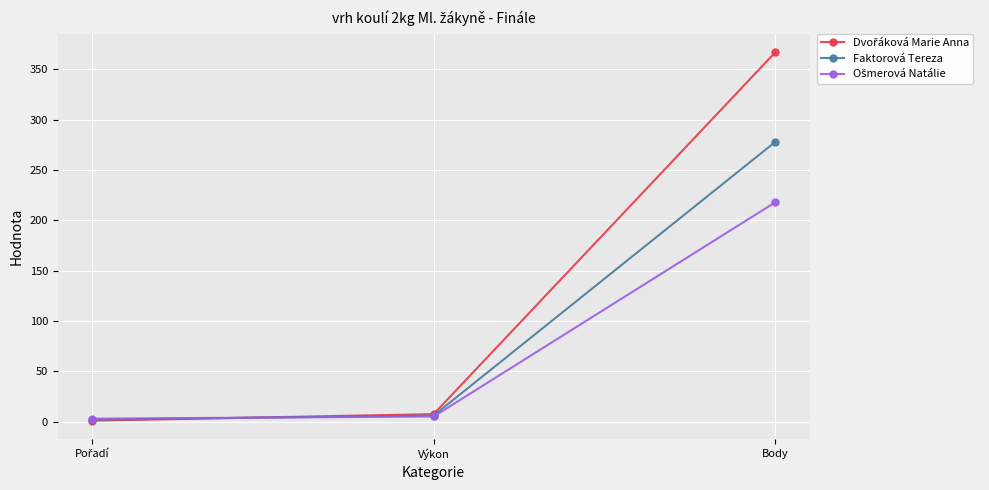

True or false: Faktorová Tereza has a value of 117.8 at Body.

False